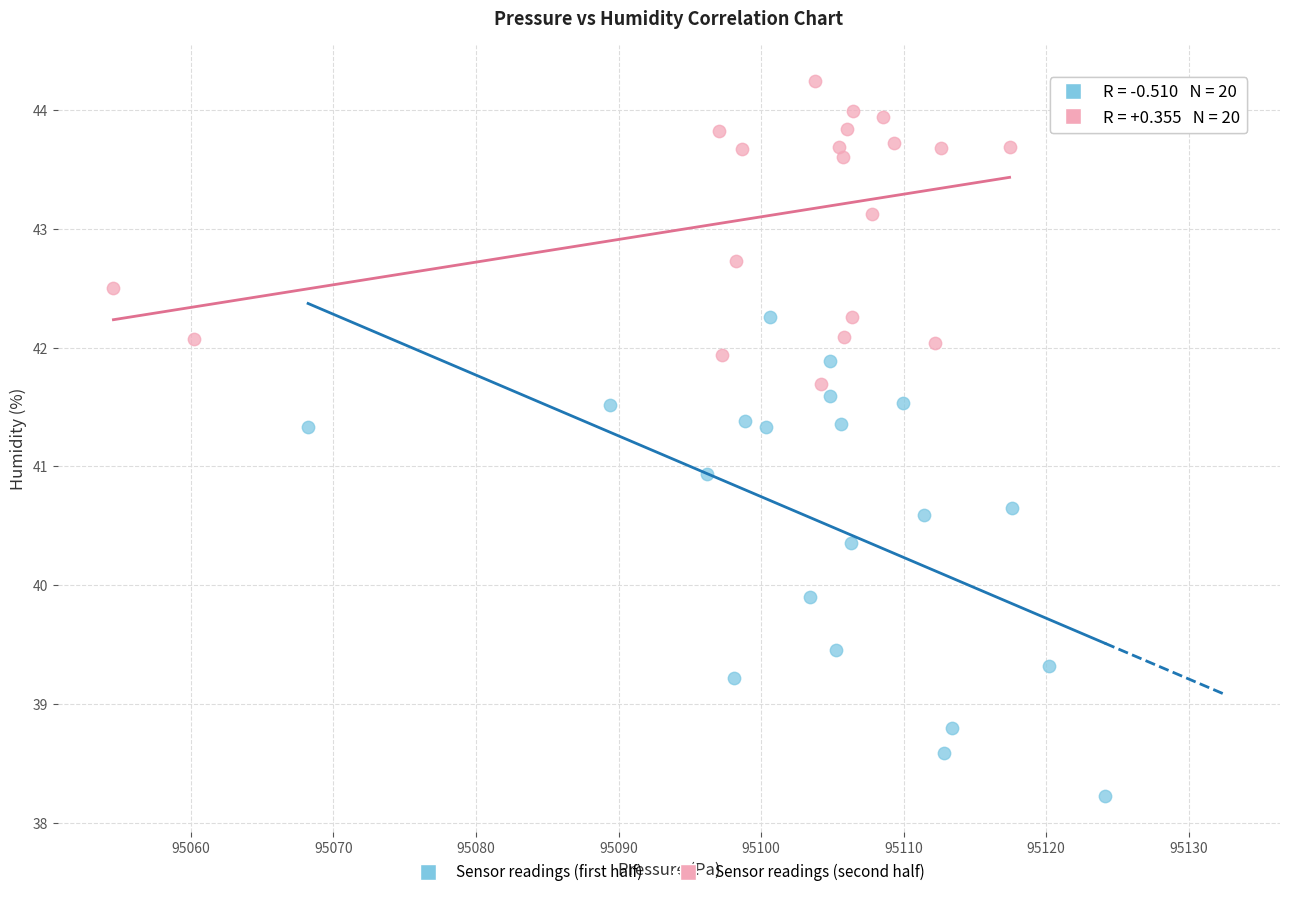

Which series contains the lowest Y value?

Sensor readings (first half)